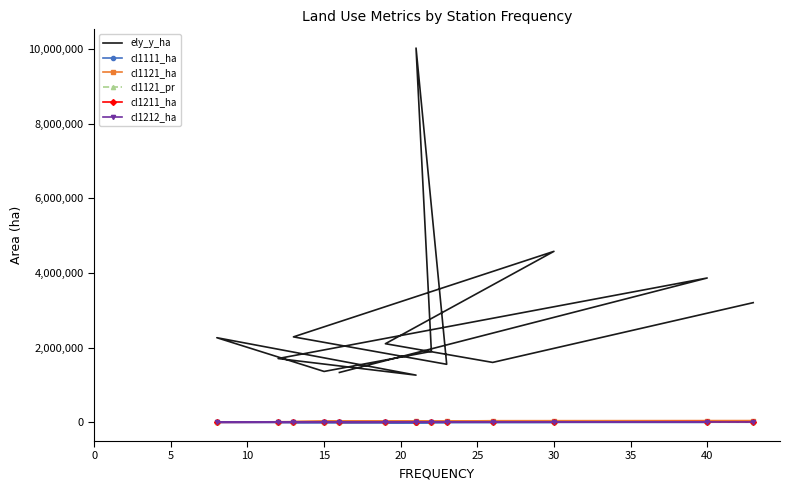

True or false: cl1211_ha has a value of 16977.7 at 12.

False